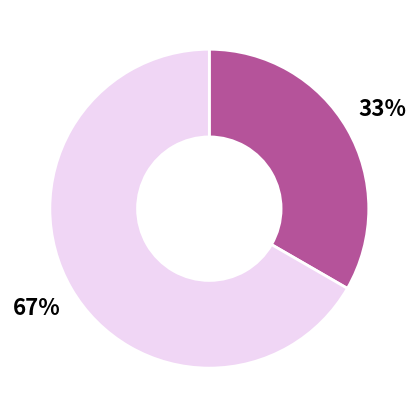

To the nearest percent, what is the average slice percentage?

50%